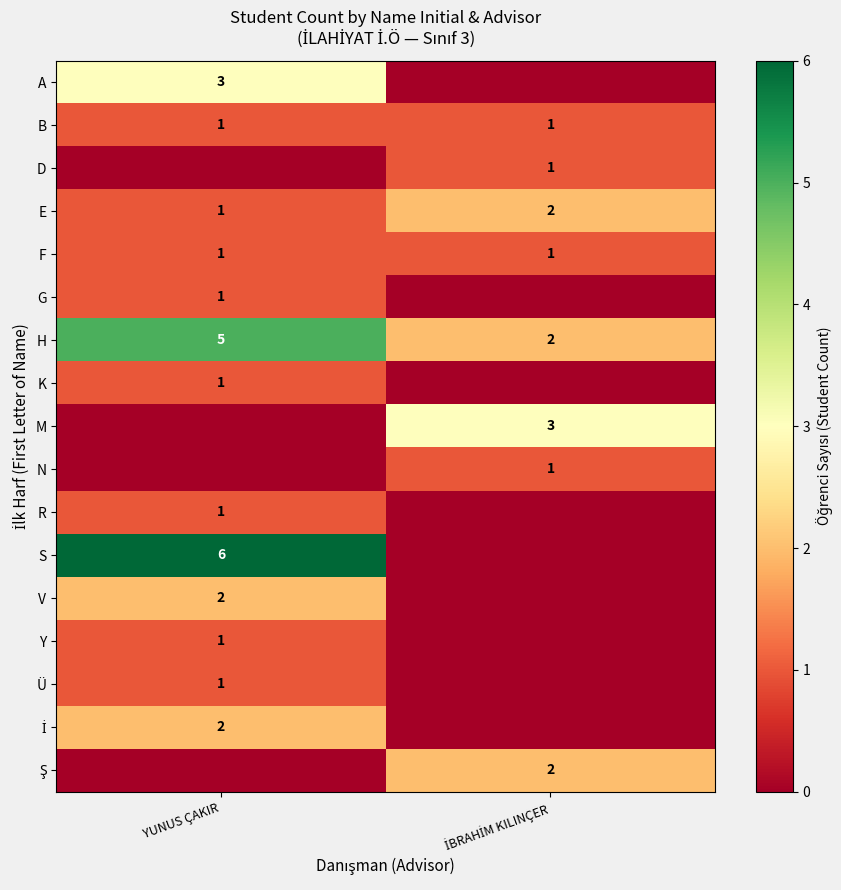

What is the maximum value shown in the chart?

6